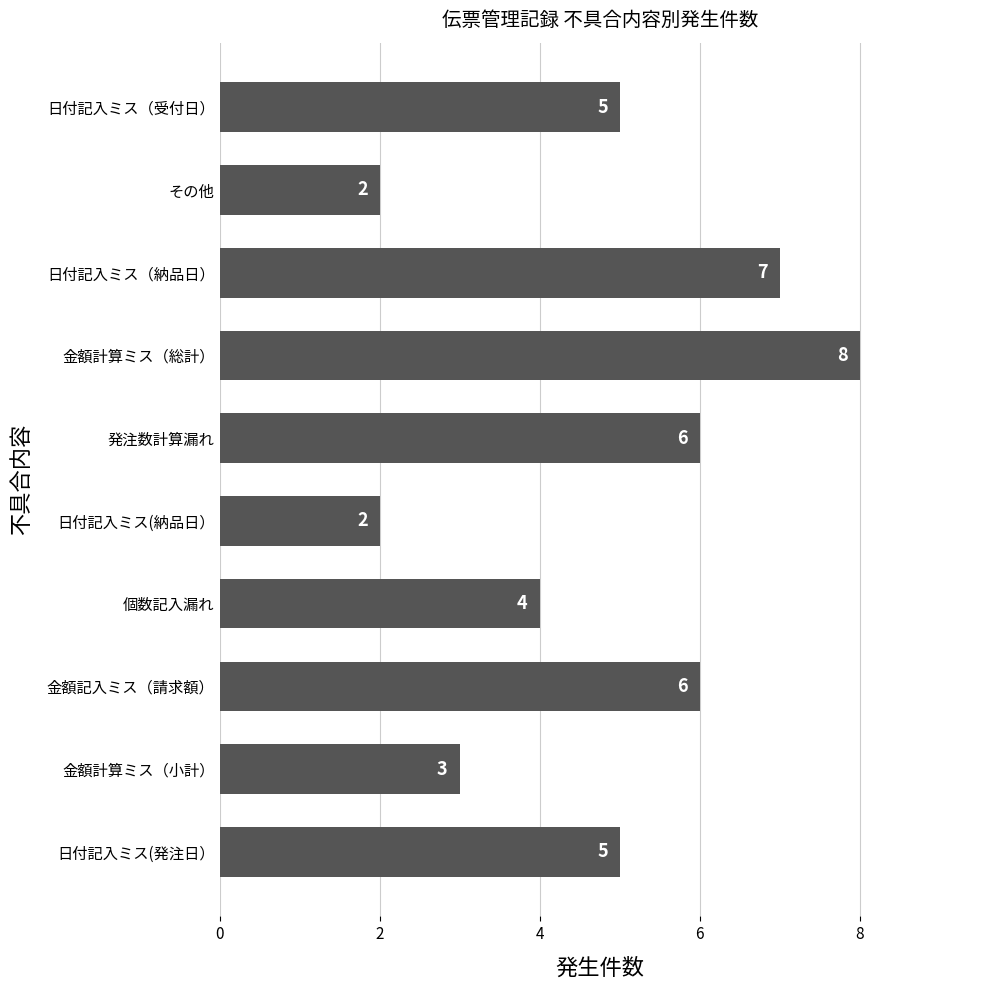

Reading top to bottom, extract all data points from this chart.

5	2	7	8	6	2	4	6	3	5